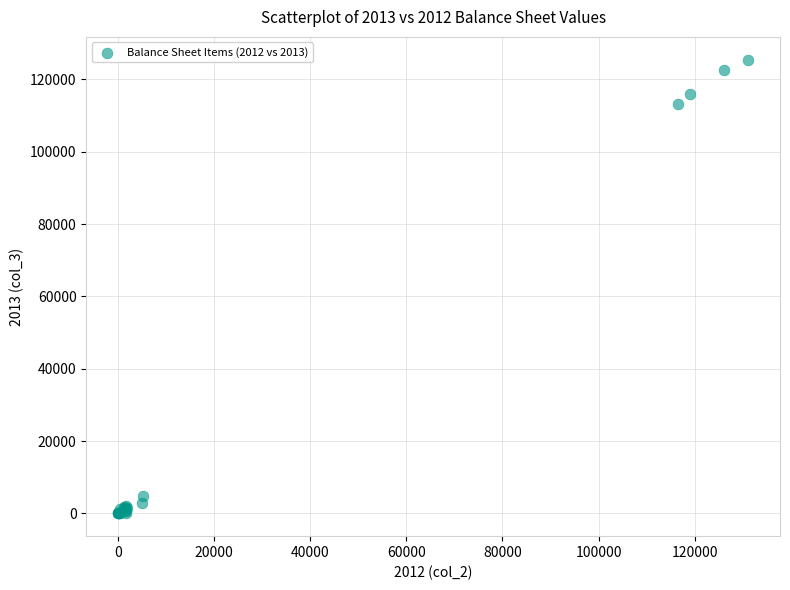

What Y value in the scatter plot is closest to 62724?

113275